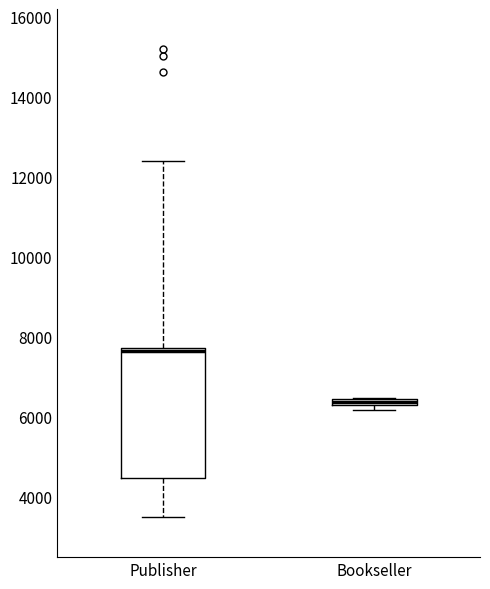

Which box has the highest median line?

Publisher